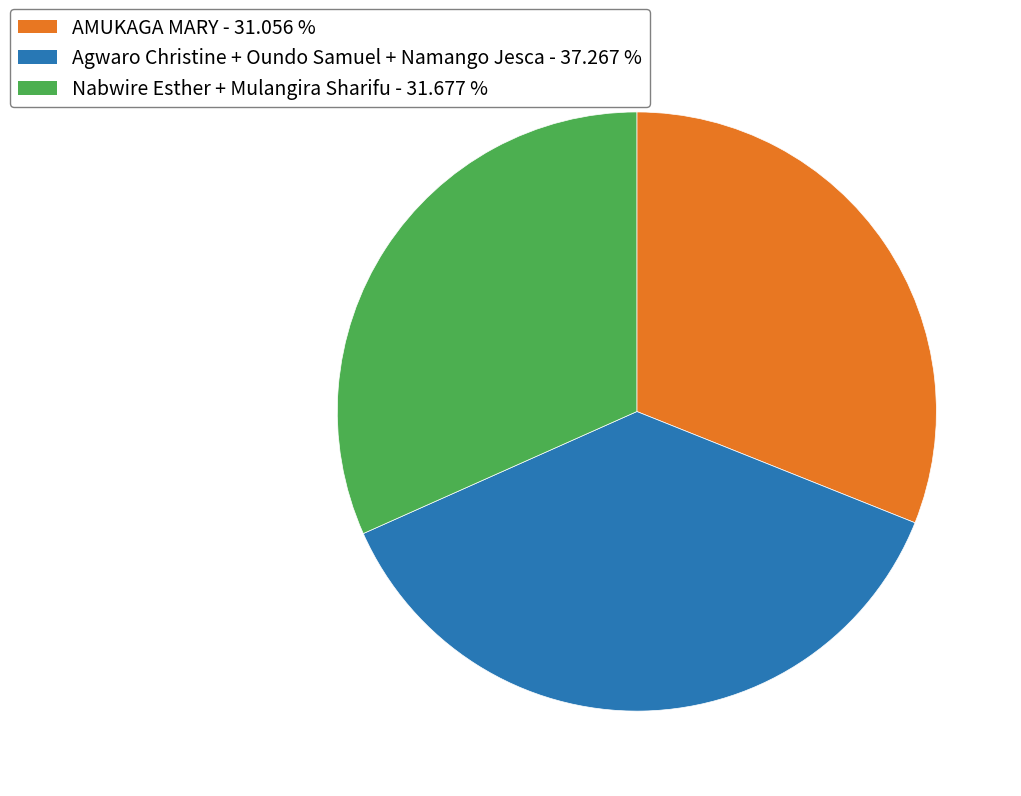

Is there any slice that represents more than half of the pie?

No